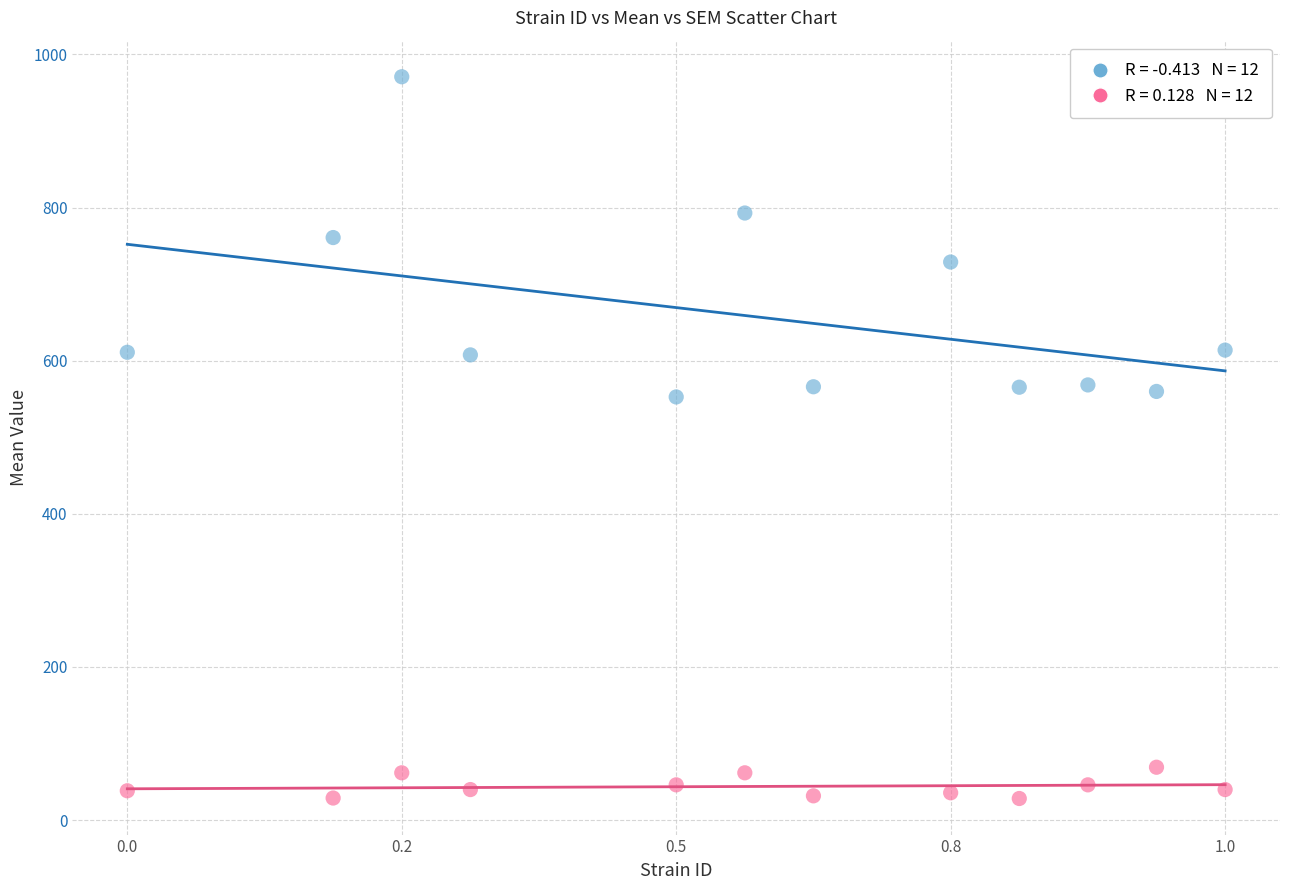

Across all data points, what is the range of Y values (max minus min)?

942.7